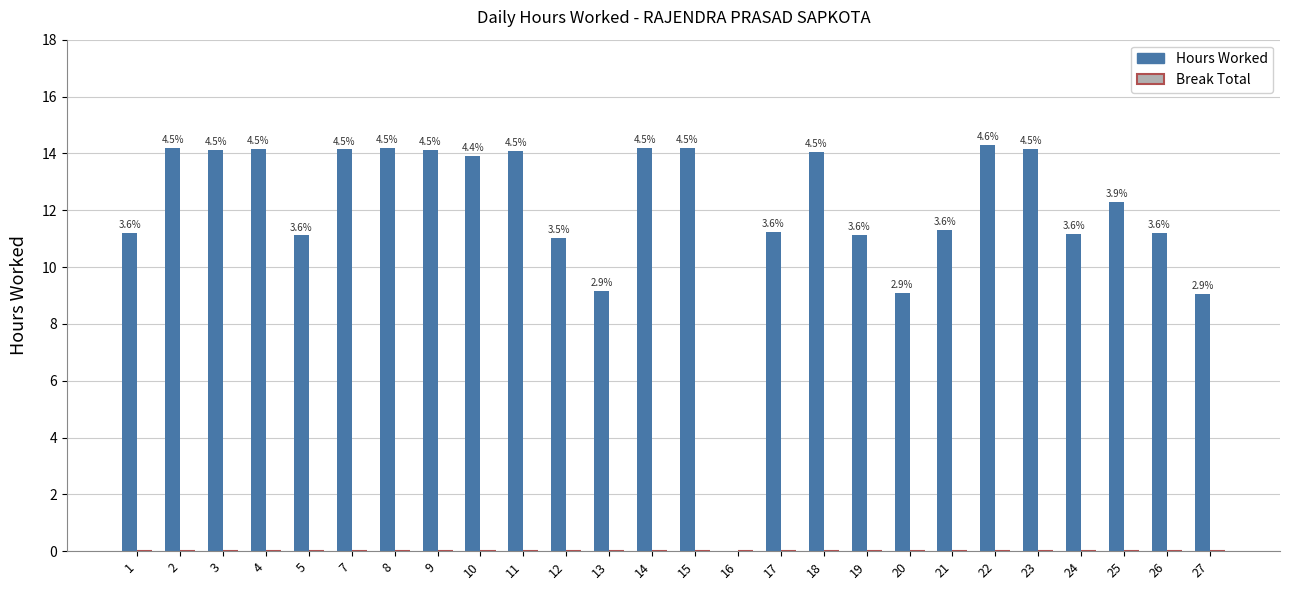

Are the bars horizontal?

No